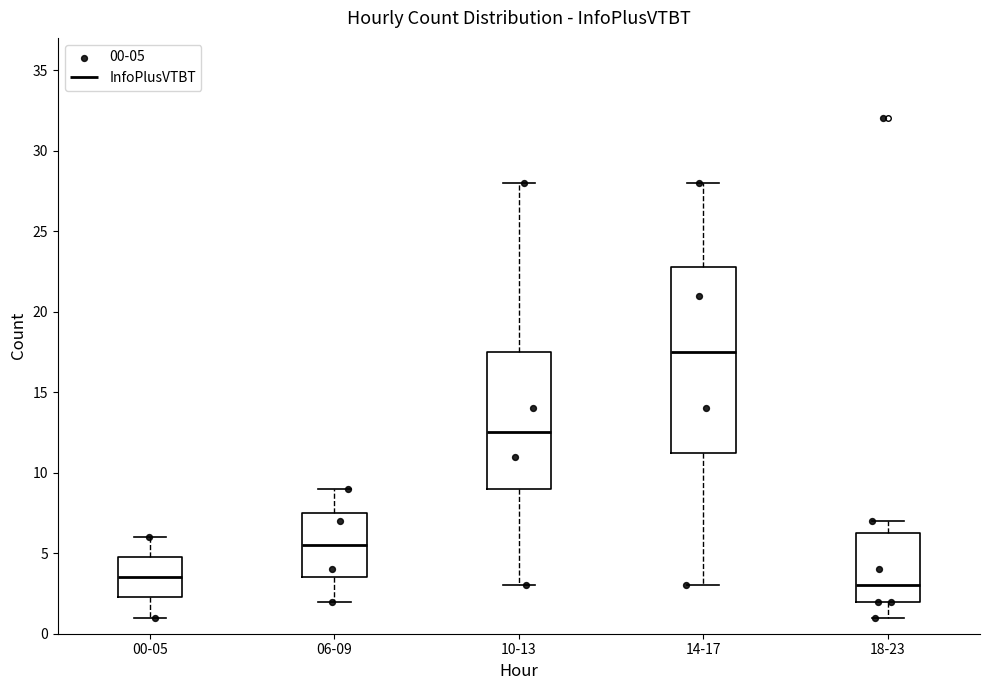

Reading left to right, transcribe this box plot: for each box, give where its median line is, the range the box spans, and where its two whiskers end, as read against the y-axis. The values are not printed on the chart, so give them approximately, as read against the axis.

00-05: median 3.5, box 2.5 to 5.0, whiskers 1.0 to 6.0
06-09: median 5.5, box 3.5 to 7.5, whiskers 2.0 to 9.0
10-13: median 12.5, box 9.0 to 17.5, whiskers 3.0 to 28.0
14-17: median 17.5, box 11.5 to 23.0, whiskers 3.0 to 28.0
18-23: median 3.0, box 2.0 to 6.5, whiskers 1.0 to 7.0